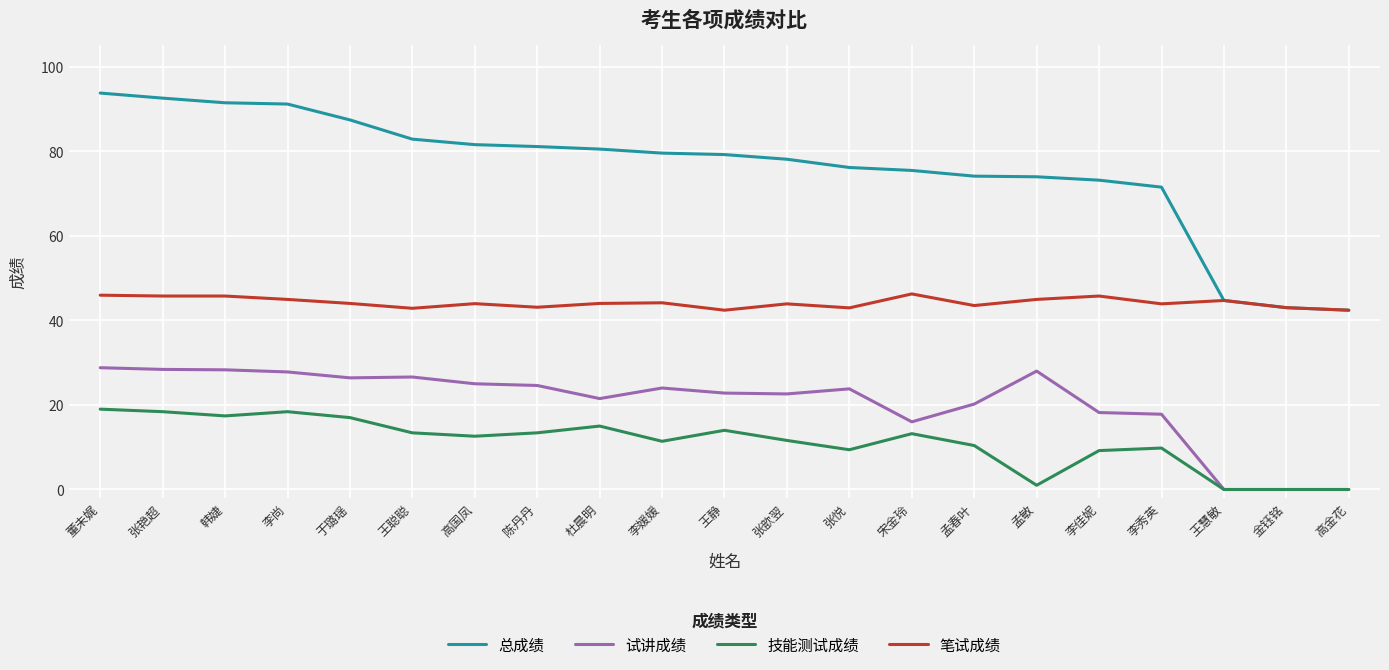

What is the total value across all series at 于璐瑶?

174.8